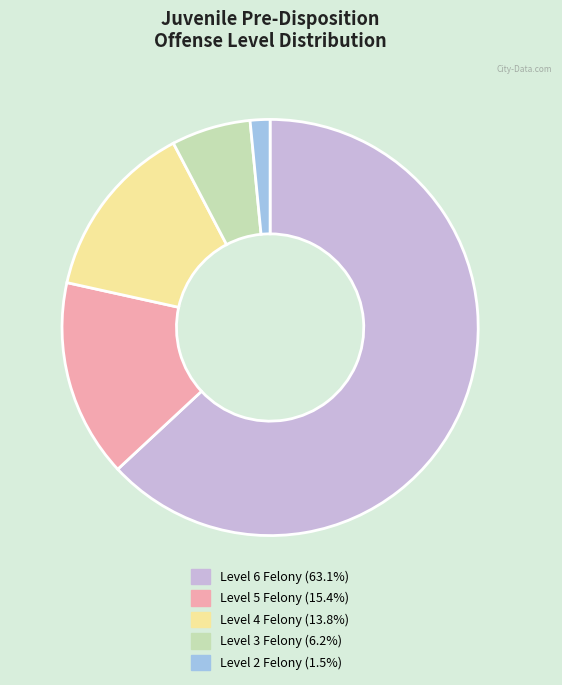

Does any single category account for the majority?

Yes